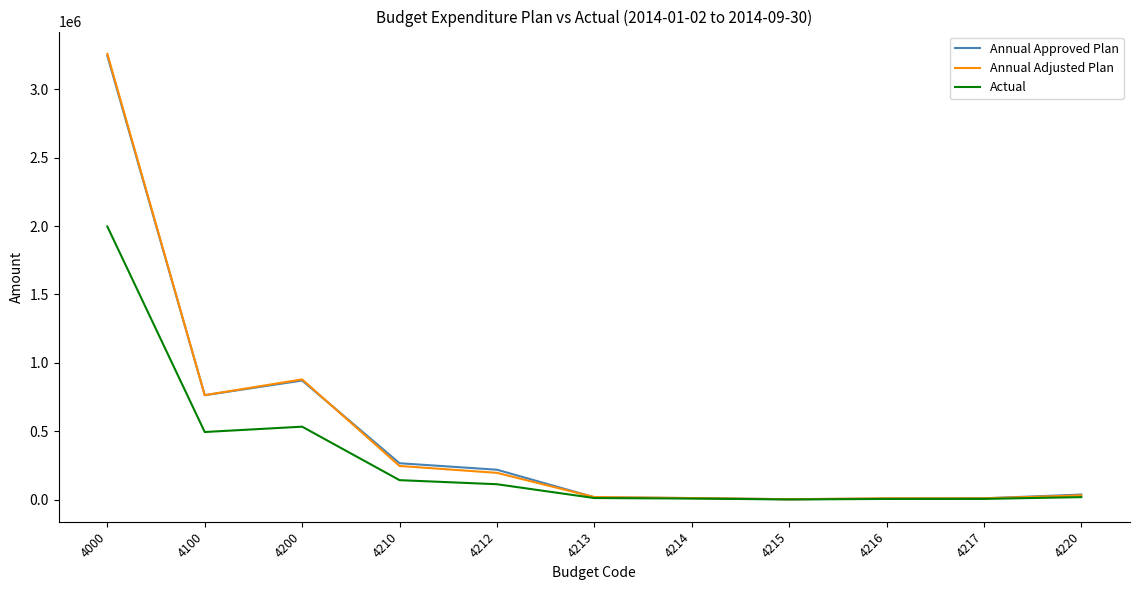

Which series has the widest spread of values?

Annual Adjusted Plan